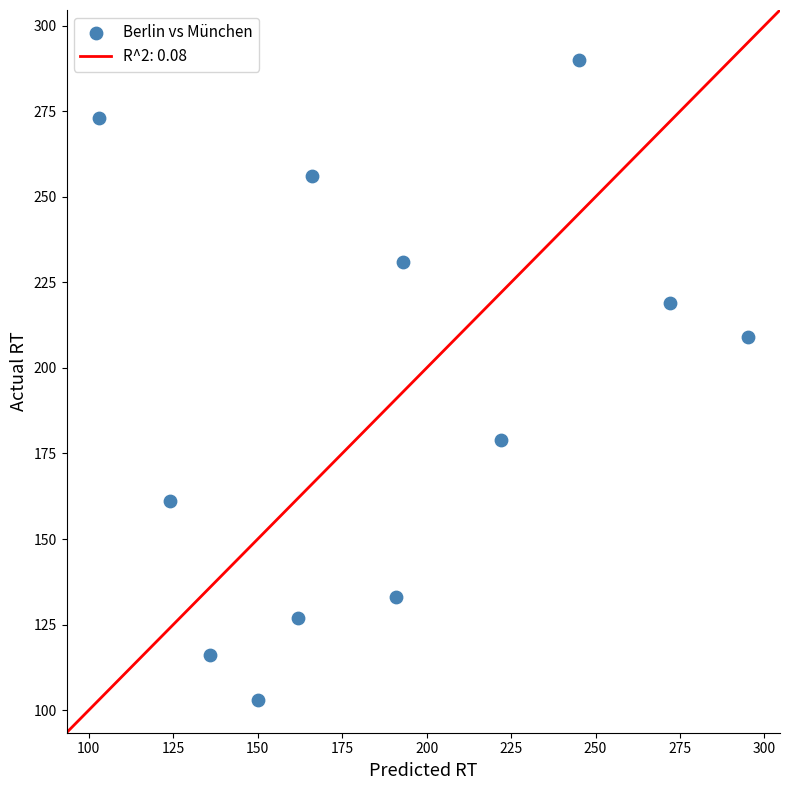

What is the range of X values (max minus min)?

192